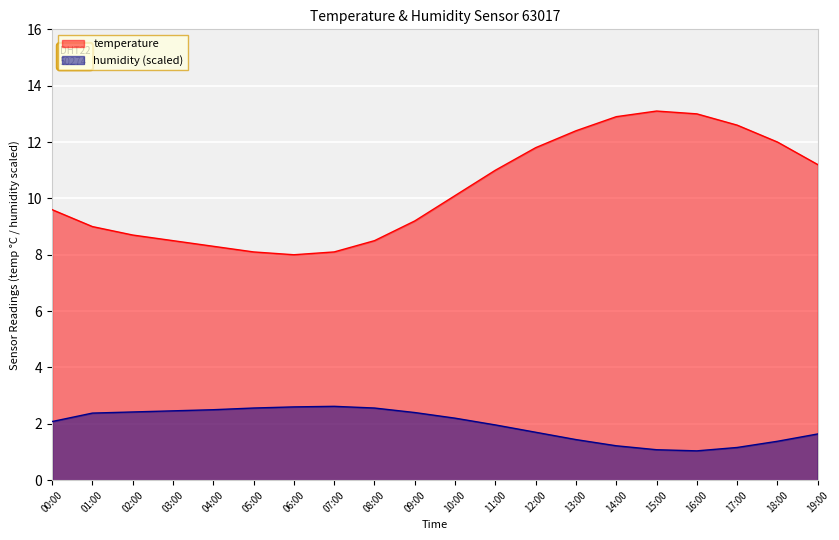

What is the maximum value shown in the chart?

13.1